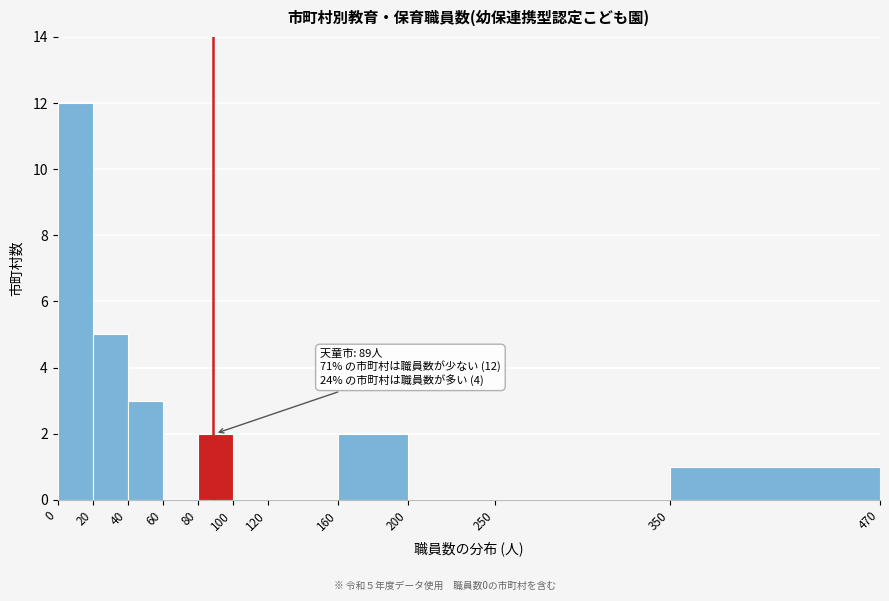

Which range on the x-axis has the tallest bar?

0 to 20